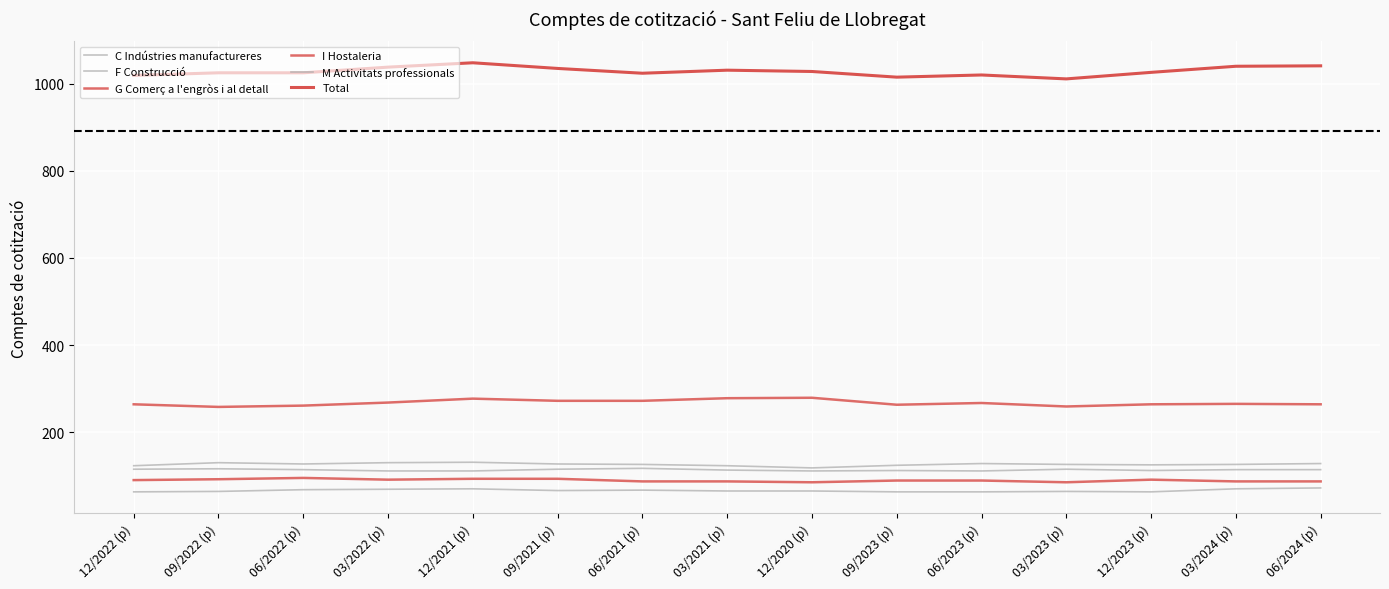

True or false: M Activitats professionals has more than 0 interior local peaks.

True